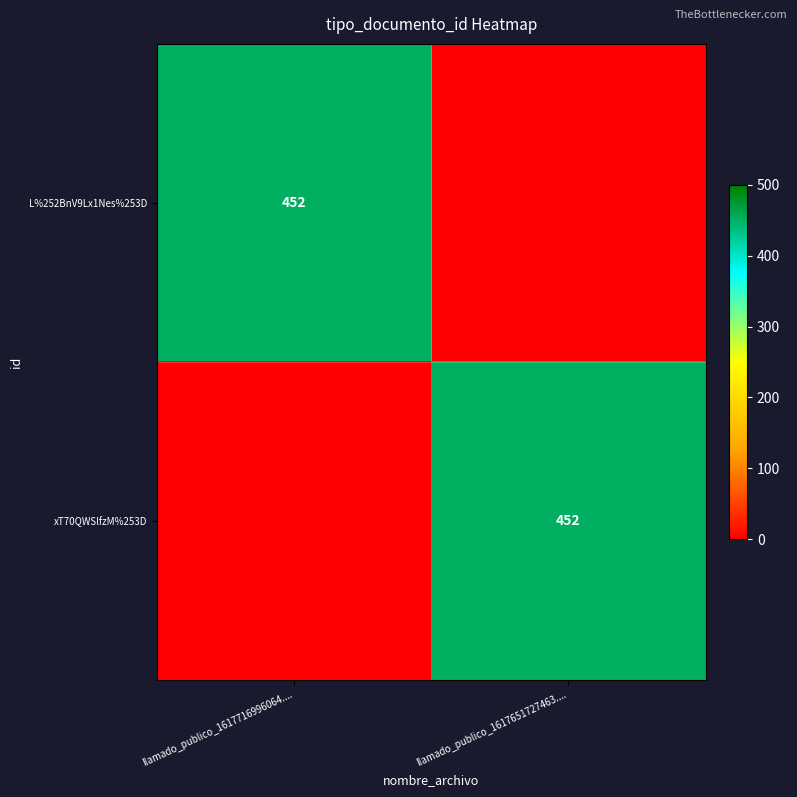

The value of xT70QWSlfzM%253D at llamado_publico_1617651727463.... is 452. True or false?

True